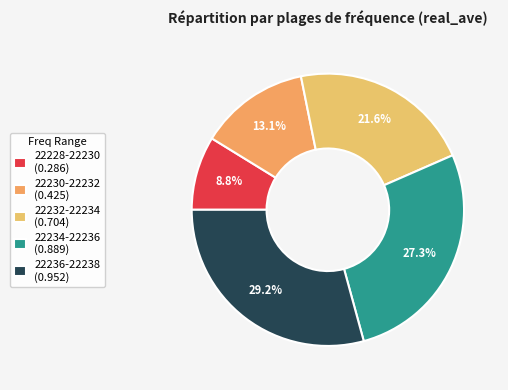

What percentage do 22228-22230 and 22234-22236 together represent?

36.1%